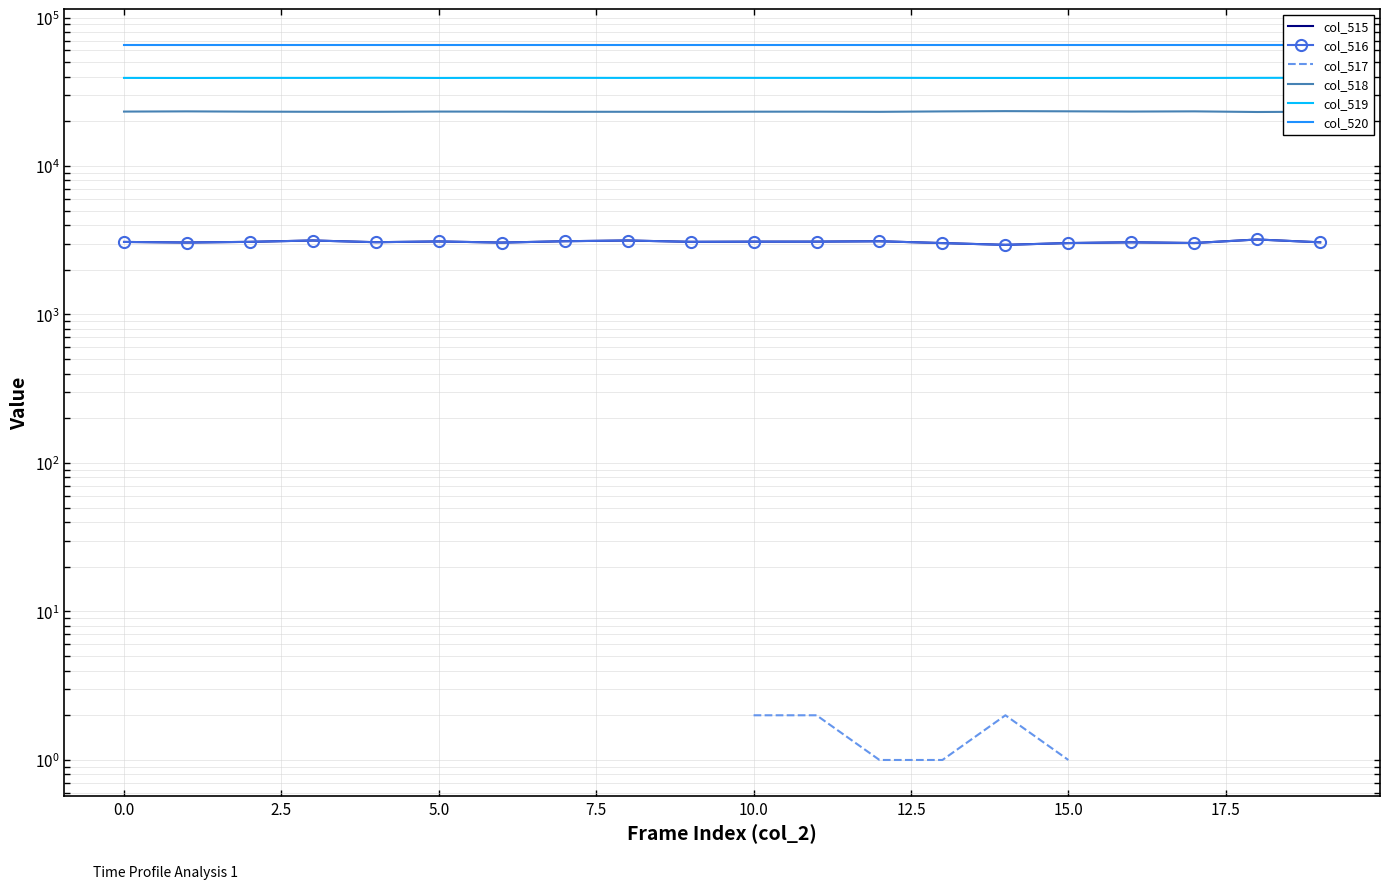

The value of col_516 at 15.0 is 5043.5. True or false?

False